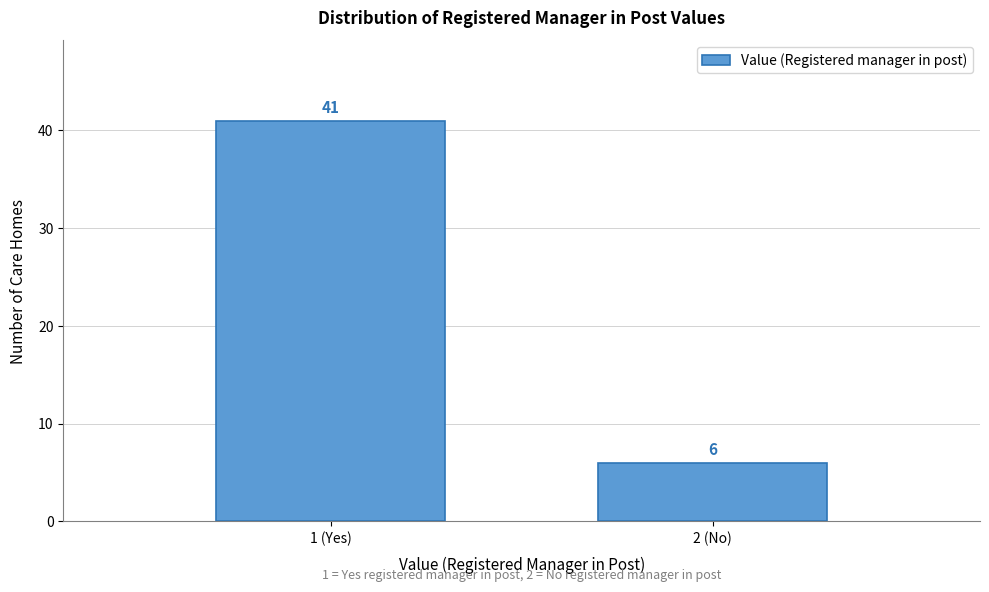

Reading left to right, what are all the values shown in this chart?

1 (Yes)=41	2 (No)=6